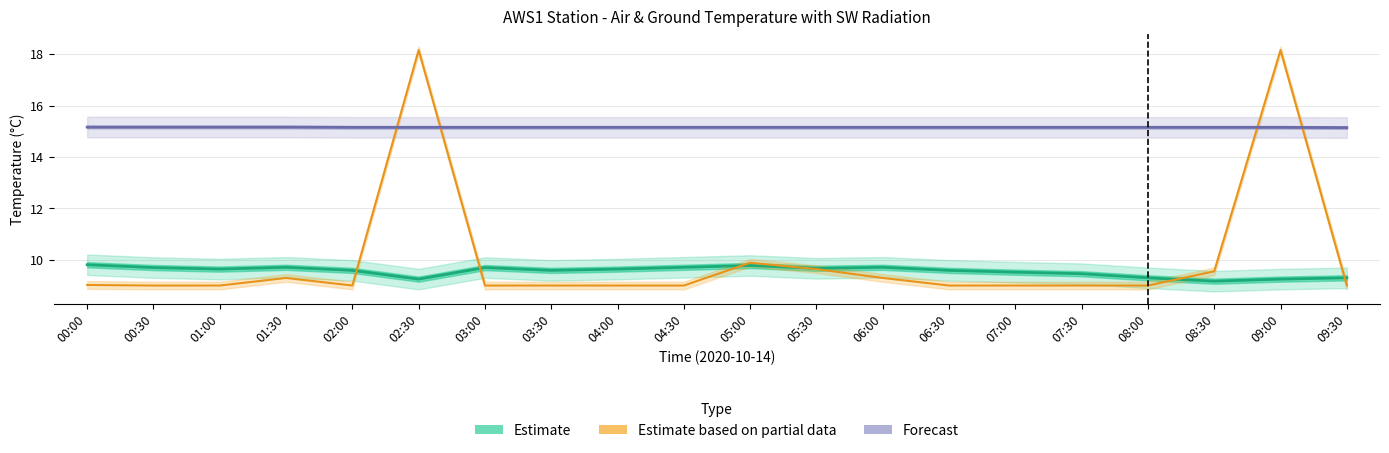

What is the spread (max minus min) of values at 00:30?

6.2